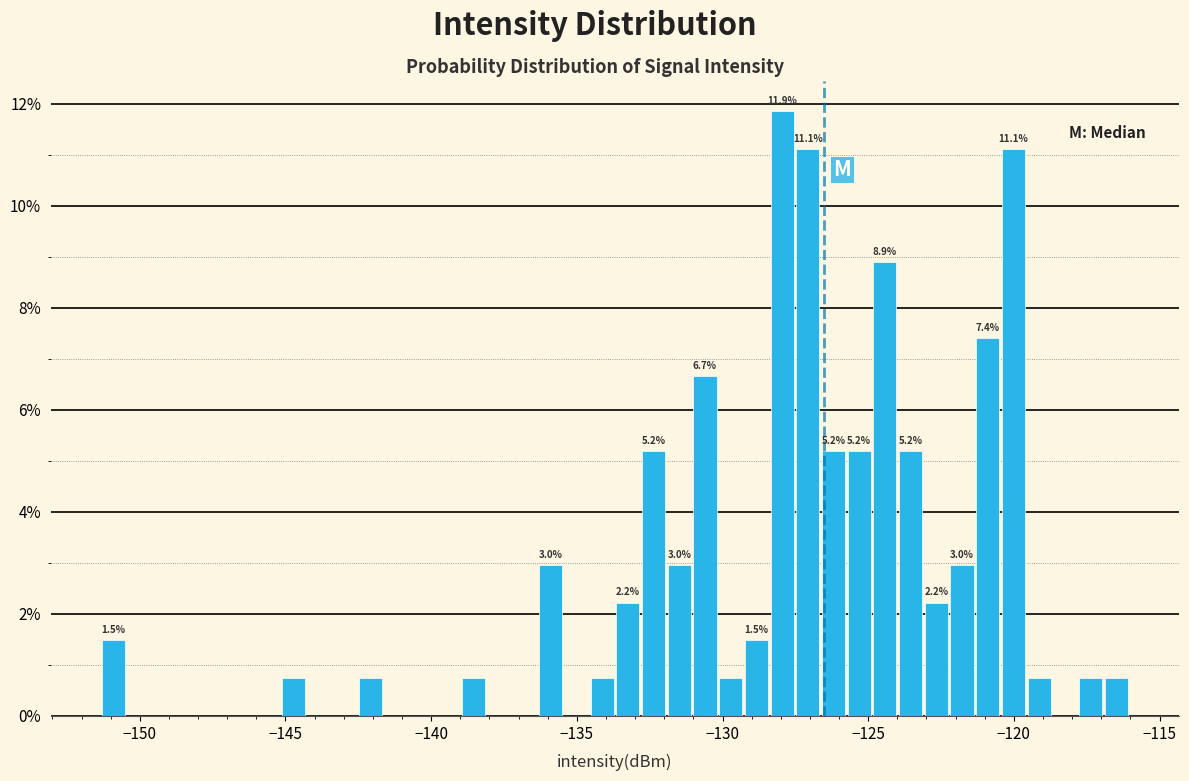

Read against the x-axis, roughly where is the centre of the tallest bar?

-128.0